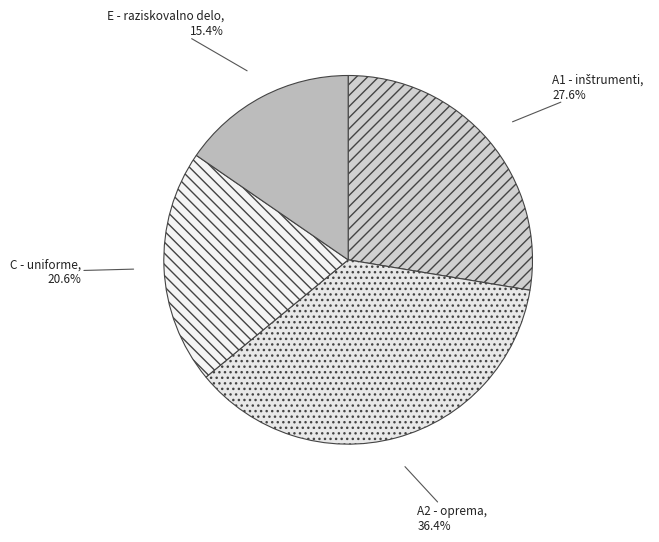

How many segments does this pie chart have?

4